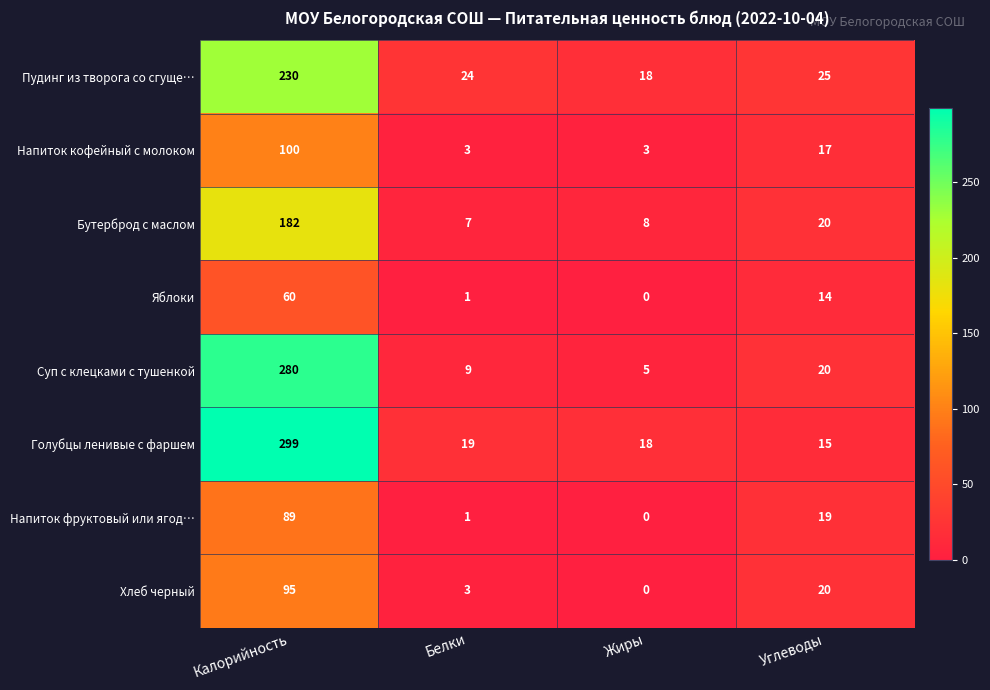

List the series in order of their peak value, lowest first.

Яблоки, Напиток фруктовый или ягод…, Хлеб черный, Напиток кофейный с молоком, Бутерброд с маслом, Пудинг из творога со сгуще…, Суп с клецками с тушенкой, Голубцы ленивые с фаршем